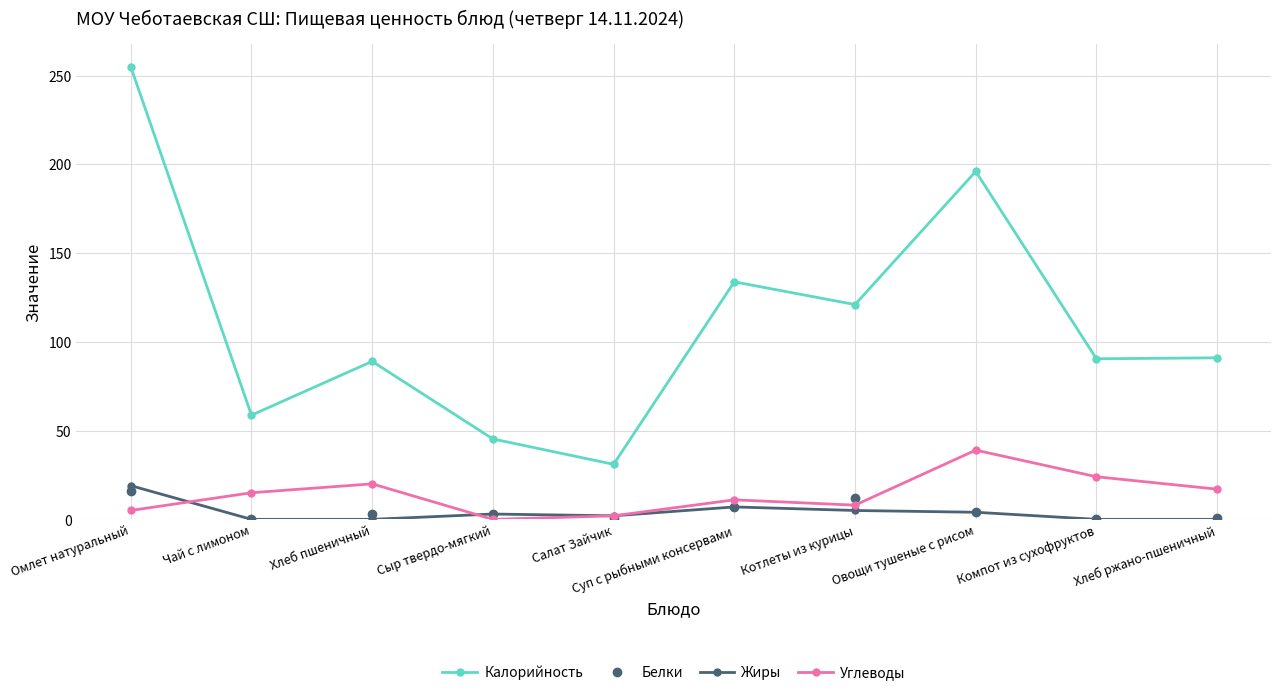

Count the number of categories in the chart.

10